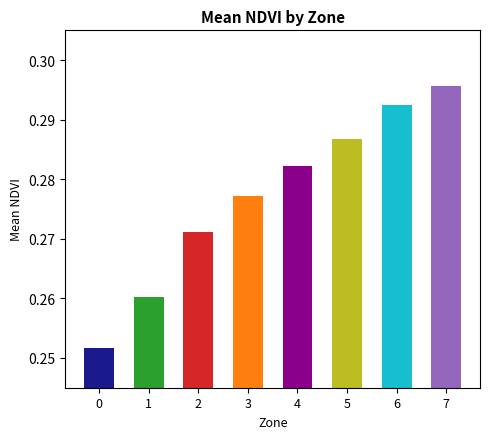

Count the values in the range 0 to 1.

8